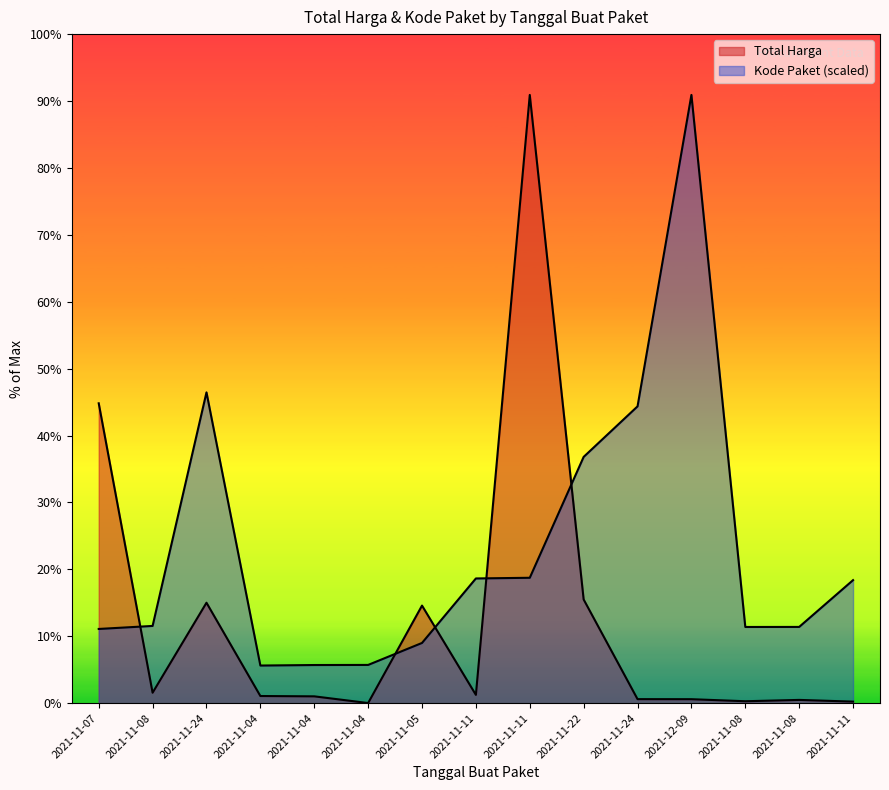

Is the value of Total Harga at 2021-11-07 greater than the value of Kode Paket at 2021-11-08?

Yes